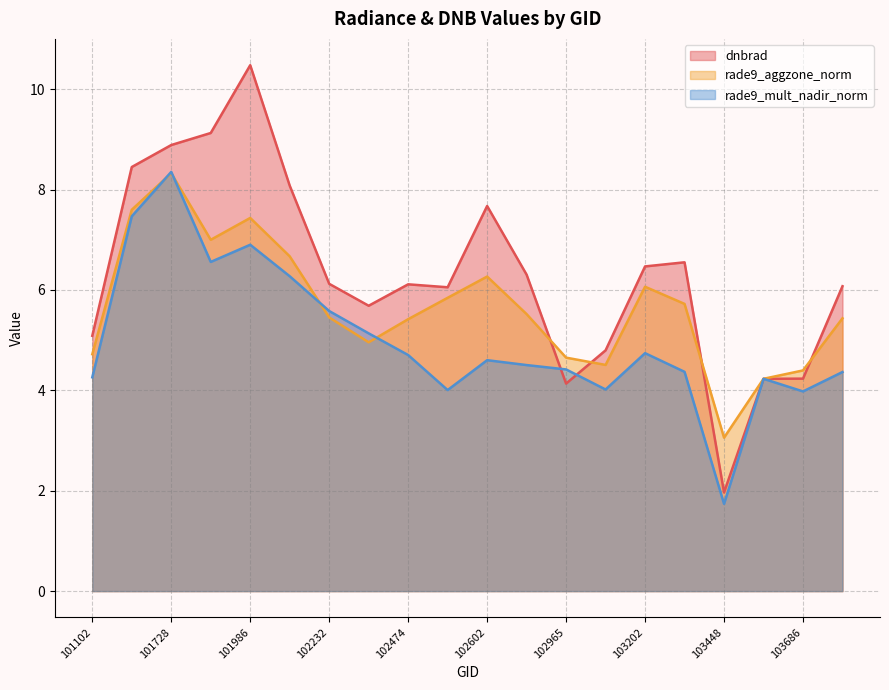

Which category has the highest value across all series?

101986